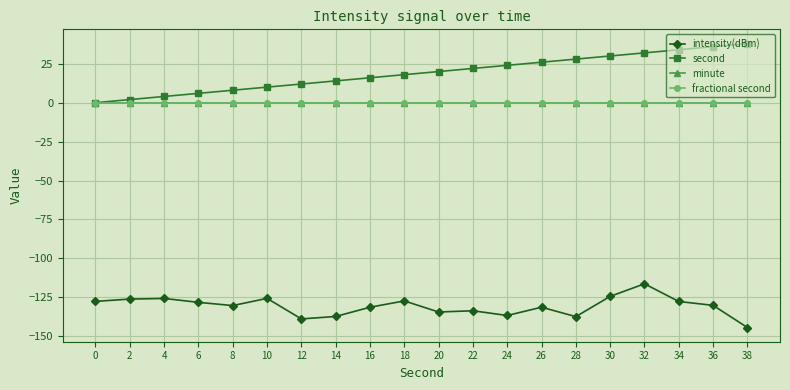

Does the chart have visible grid lines?

Yes